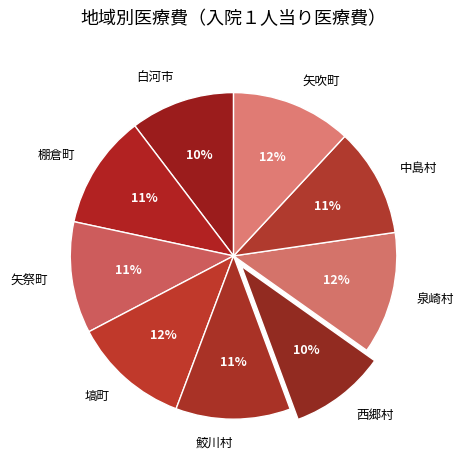

The 棚倉町 slice represents 11% of the pie. True or false?

True